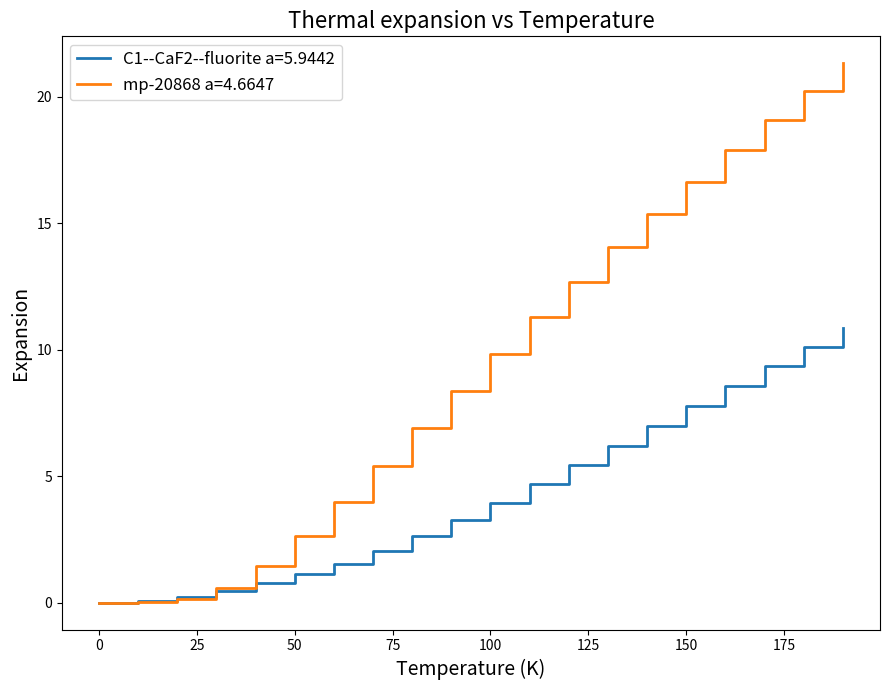

What is the sum of all mp-20868 a=4.6647 values?

187.9